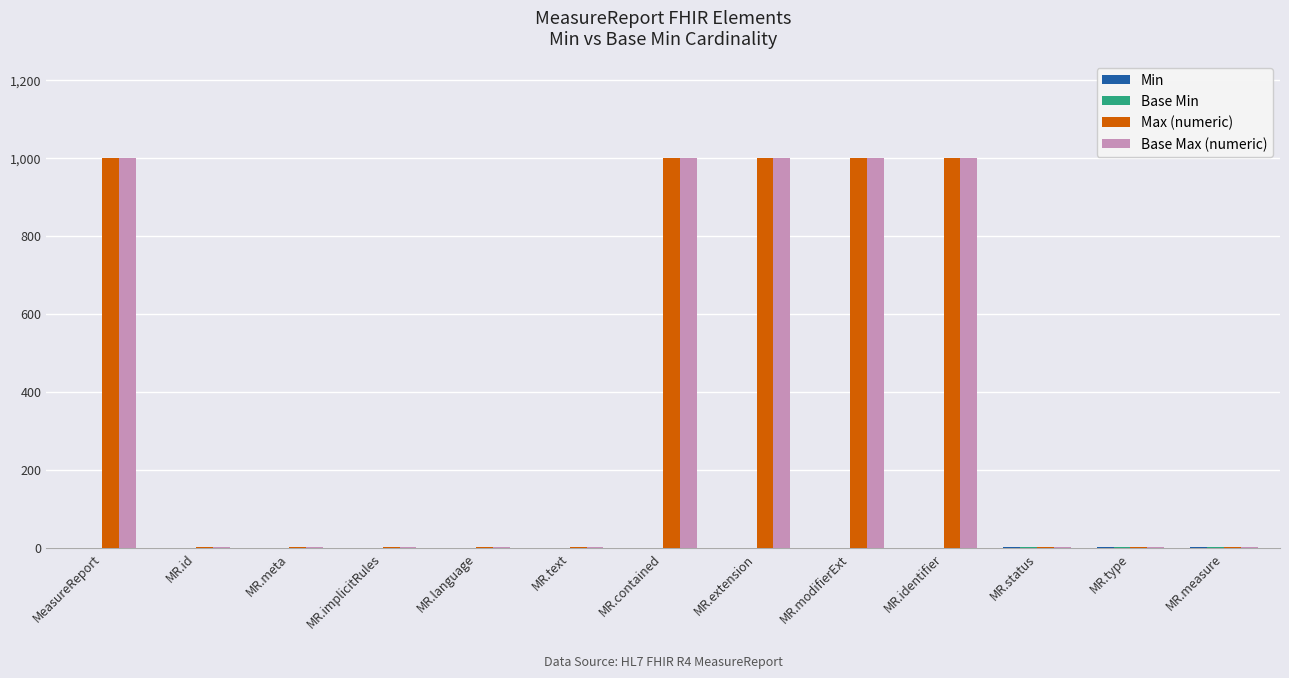

What is the maximum value for Base Max (numeric)?

999